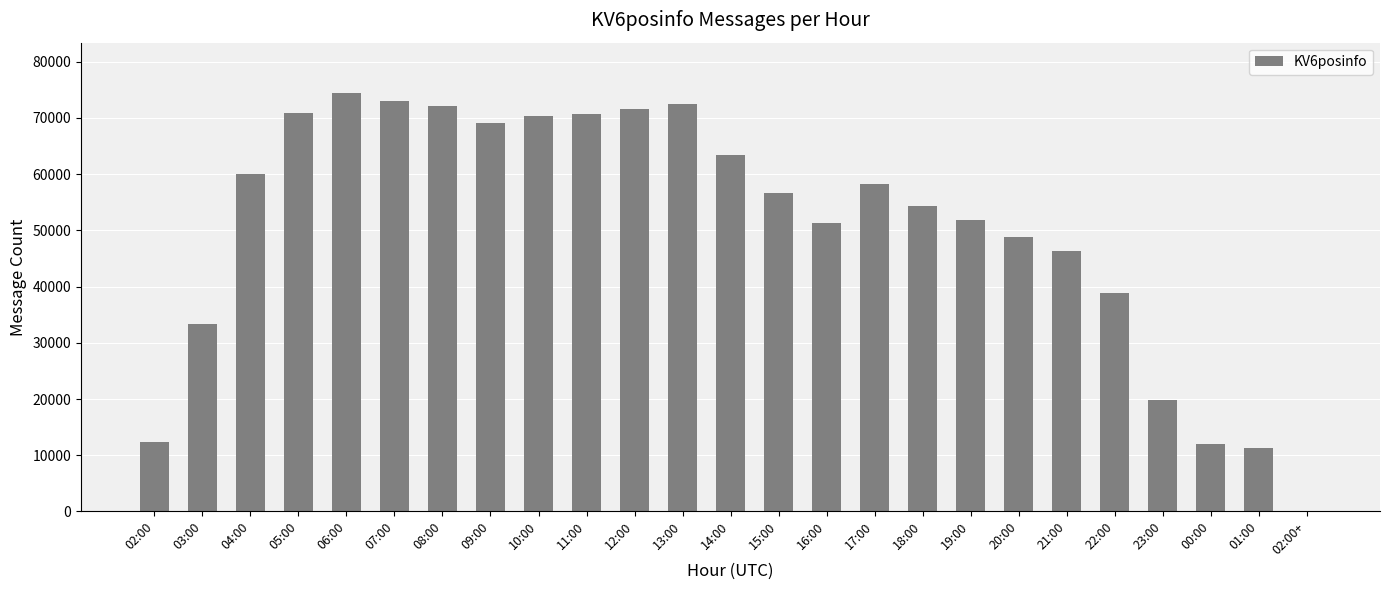

The chart shows a value of 16235 at 15:00. True or false?

False